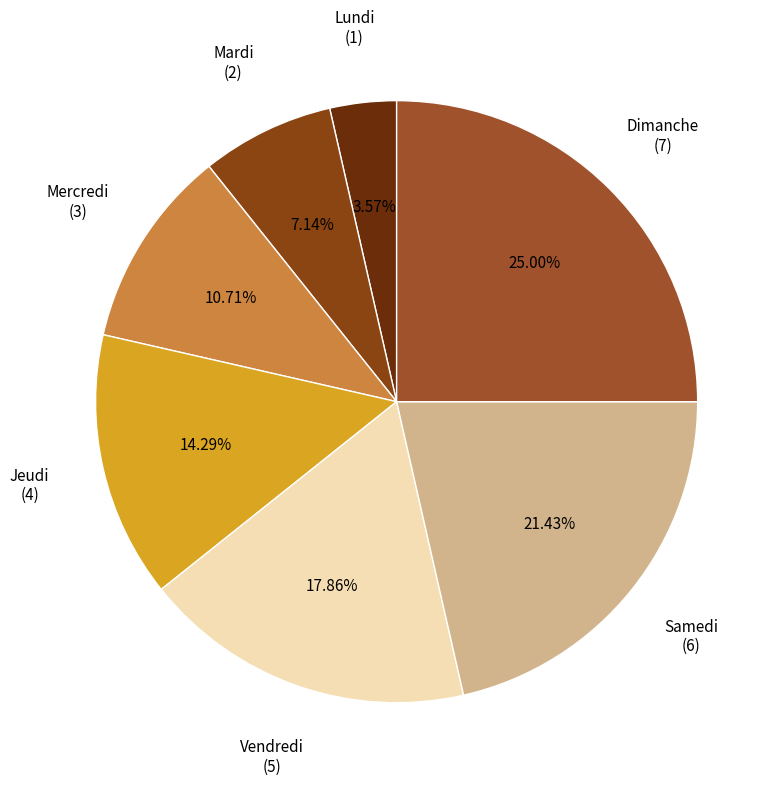

True or false: Jeudi accounts for 14% of the total.

True